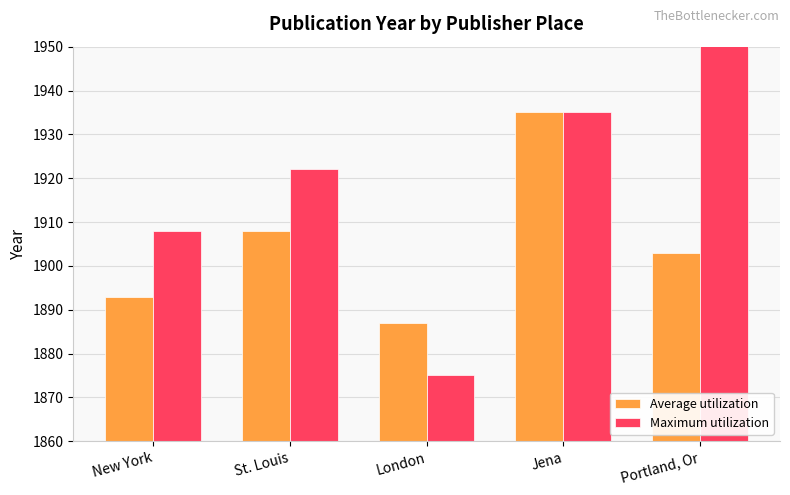

Which category has the lowest value in the Maximum utilization series?

London